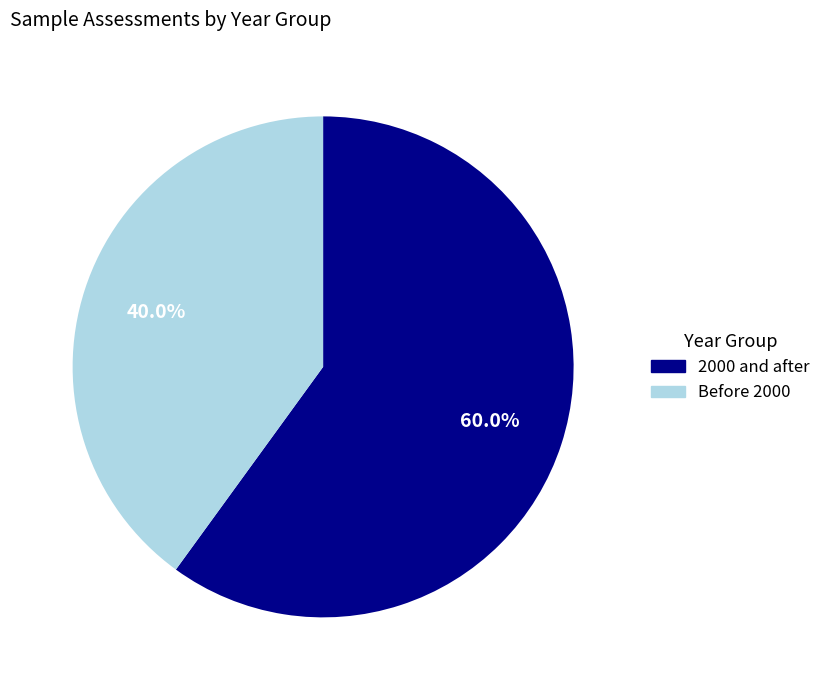

Count the number of slices in the pie.

2